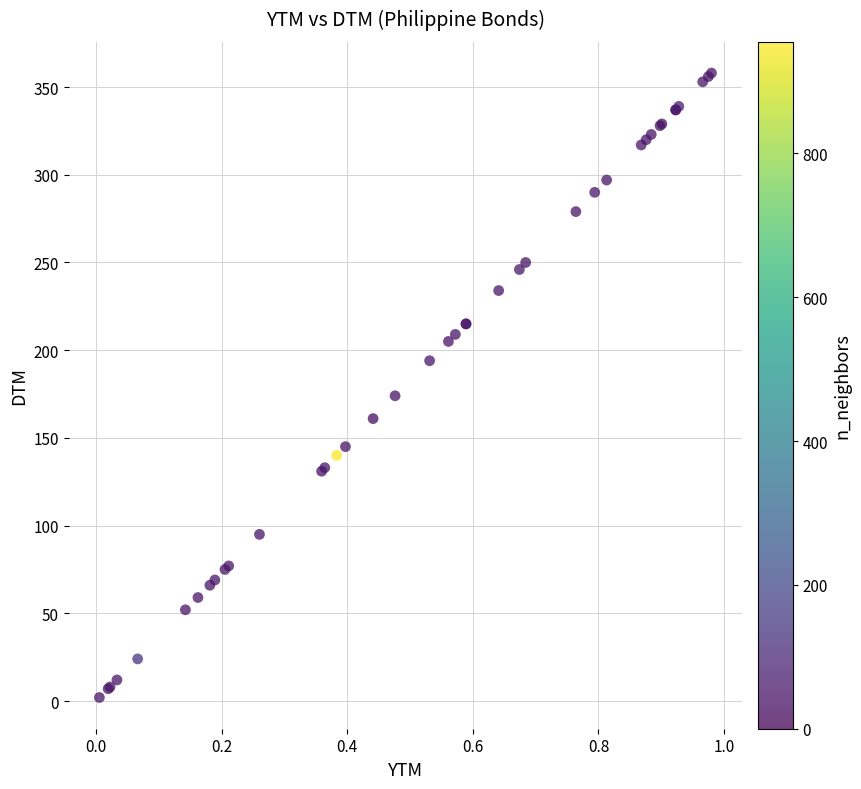

What Y value in the scatter plot is closest to 180?

174